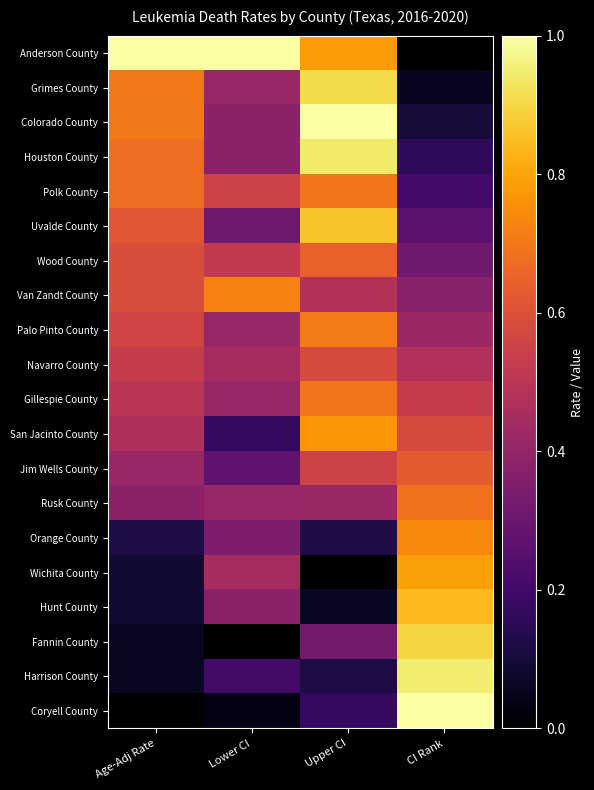

Reading right to left, list all the values displayed in this chart.

Anderson County: CI Rank=0.0	Upper CI=0.8	Lower CI=1.0	Age-Adj Rate=1.0
Grimes County: CI Rank=0.1	Upper CI=0.9	Lower CI=0.4	Age-Adj Rate=0.7
Colorado County: CI Rank=0.1	Upper CI=1.0	Lower CI=0.4	Age-Adj Rate=0.7
Houston County: CI Rank=0.2	Upper CI=0.9	Lower CI=0.4	Age-Adj Rate=0.7
Polk County: CI Rank=0.2	Upper CI=0.7	Lower CI=0.6	Age-Adj Rate=0.7
Uvalde County: CI Rank=0.3	Upper CI=0.9	Lower CI=0.3	Age-Adj Rate=0.6
Wood County: CI Rank=0.3	Upper CI=0.6	Lower CI=0.5	Age-Adj Rate=0.6
Van Zandt County: CI Rank=0.4	Upper CI=0.5	Lower CI=0.7	Age-Adj Rate=0.6
Palo Pinto County: CI Rank=0.4	Upper CI=0.7	Lower CI=0.4	Age-Adj Rate=0.6
Navarro County: CI Rank=0.5	Upper CI=0.6	Lower CI=0.4	Age-Adj Rate=0.5
Gillespie County: CI Rank=0.5	Upper CI=0.7	Lower CI=0.4	Age-Adj Rate=0.5
San Jacinto County: CI Rank=0.6	Upper CI=0.8	Lower CI=0.2	Age-Adj Rate=0.5
Jim Wells County: CI Rank=0.6	Upper CI=0.6	Lower CI=0.3	Age-Adj Rate=0.4
Rusk County: CI Rank=0.7	Upper CI=0.4	Lower CI=0.4	Age-Adj Rate=0.4
Orange County: CI Rank=0.7	Upper CI=0.1	Lower CI=0.3	Age-Adj Rate=0.1
Wichita County: CI Rank=0.8	Upper CI=0.0	Lower CI=0.4	Age-Adj Rate=0.1
Hunt County: CI Rank=0.8	Upper CI=0.1	Lower CI=0.4	Age-Adj Rate=0.1
Fannin County: CI Rank=0.9	Upper CI=0.3	Lower CI=0.0	Age-Adj Rate=0.1
Harrison County: CI Rank=0.9	Upper CI=0.1	Lower CI=0.2	Age-Adj Rate=0.1
Coryell County: CI Rank=1.0	Upper CI=0.2	Lower CI=0.0	Age-Adj Rate=0.0